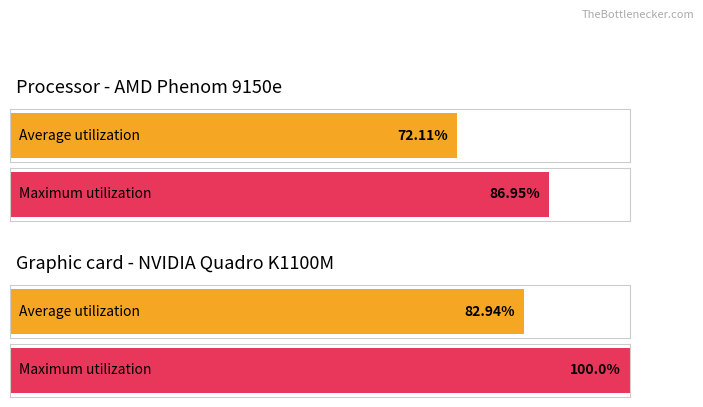

How many bars are there in each group?

2